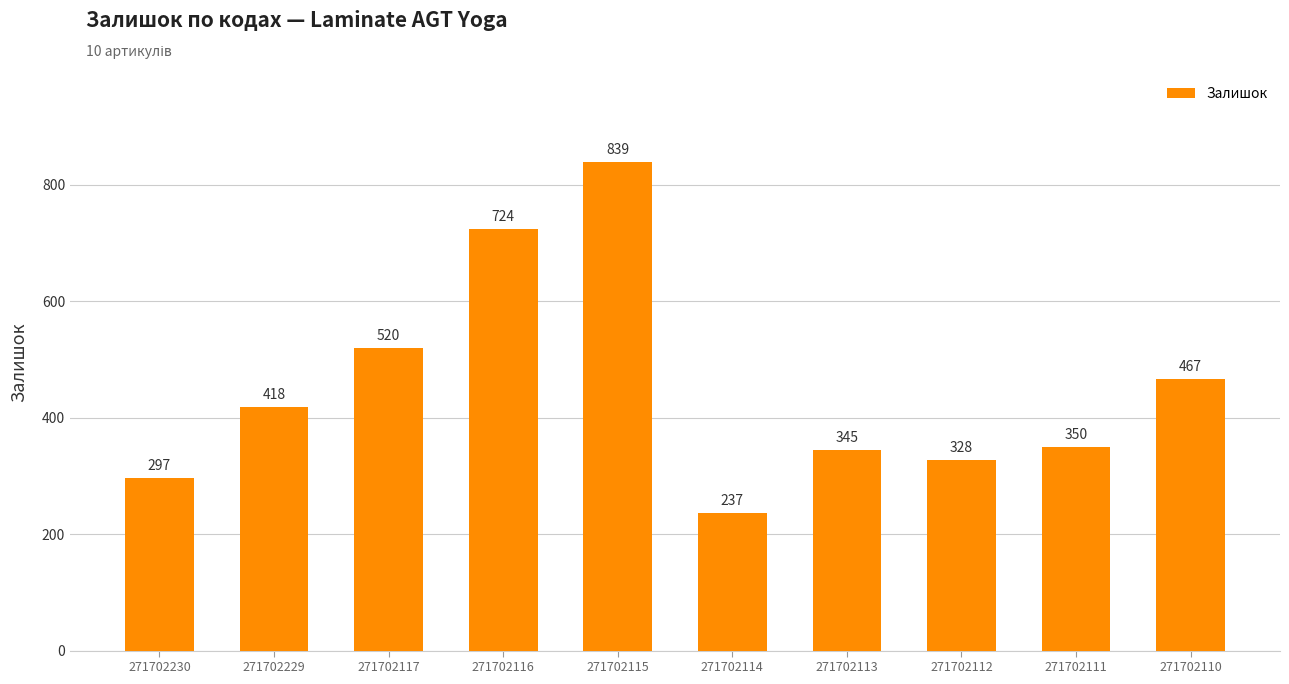

How many data points are less than 418?

5